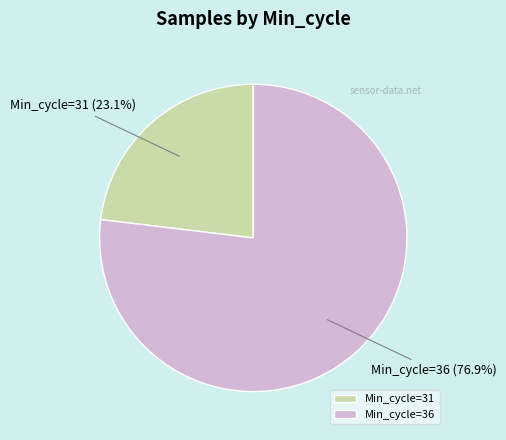

What is the majority slice?

Min_cycle=36